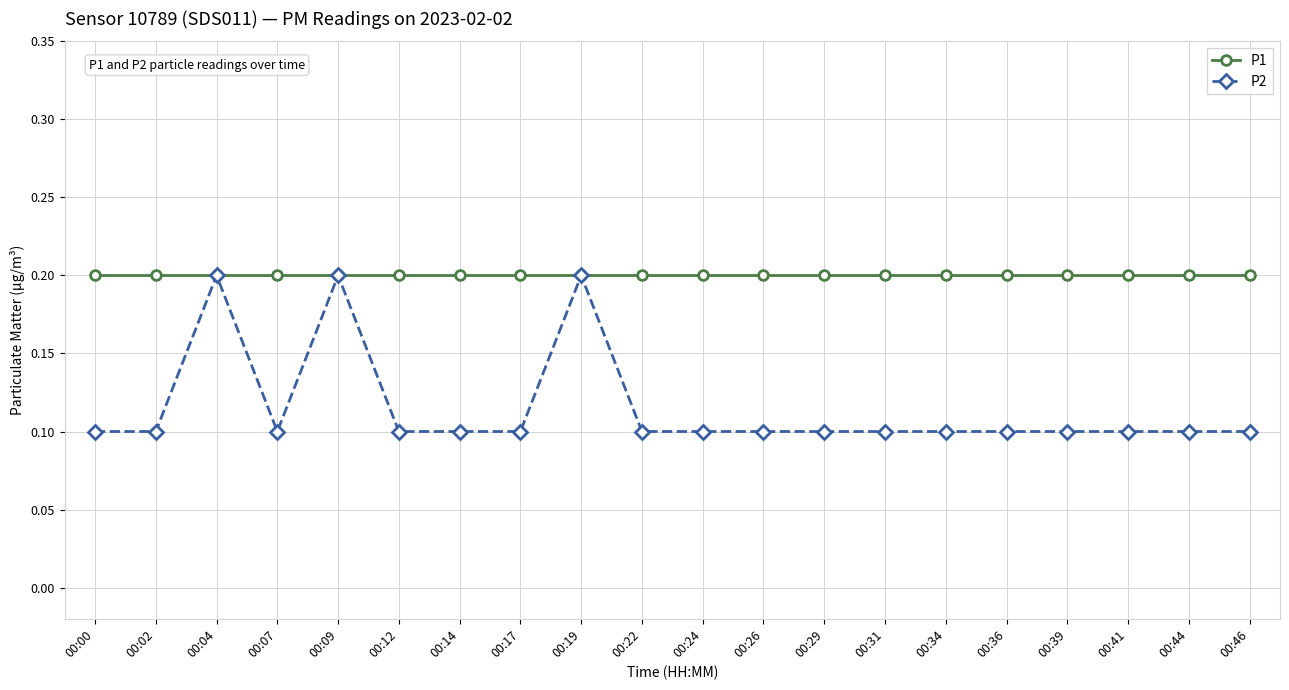

Which series has the widest spread of values?

P2